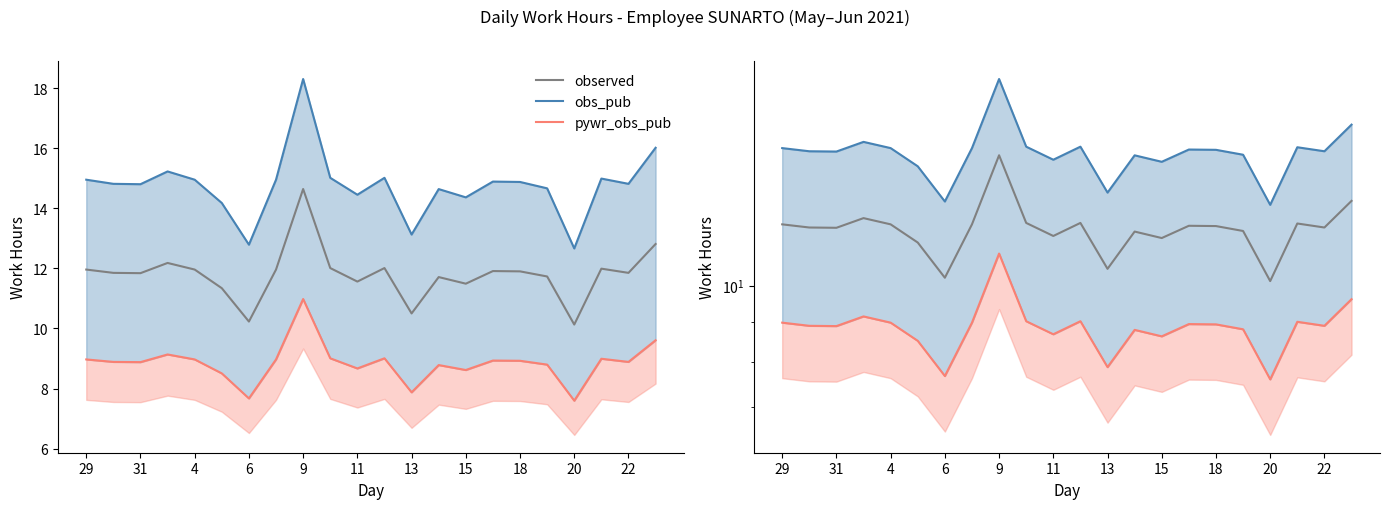

What is the minimum value for obs_pub?

12.7